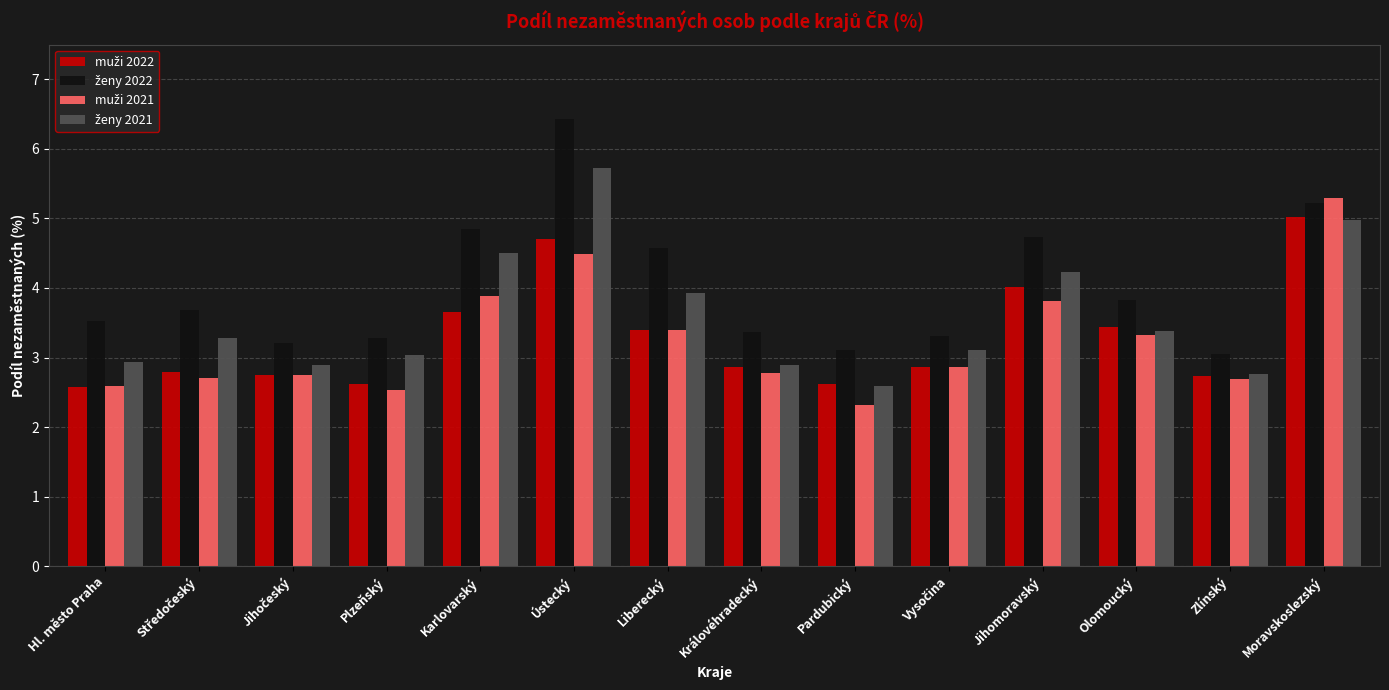

What is the total value across all series at Královéhradecký?

11.9